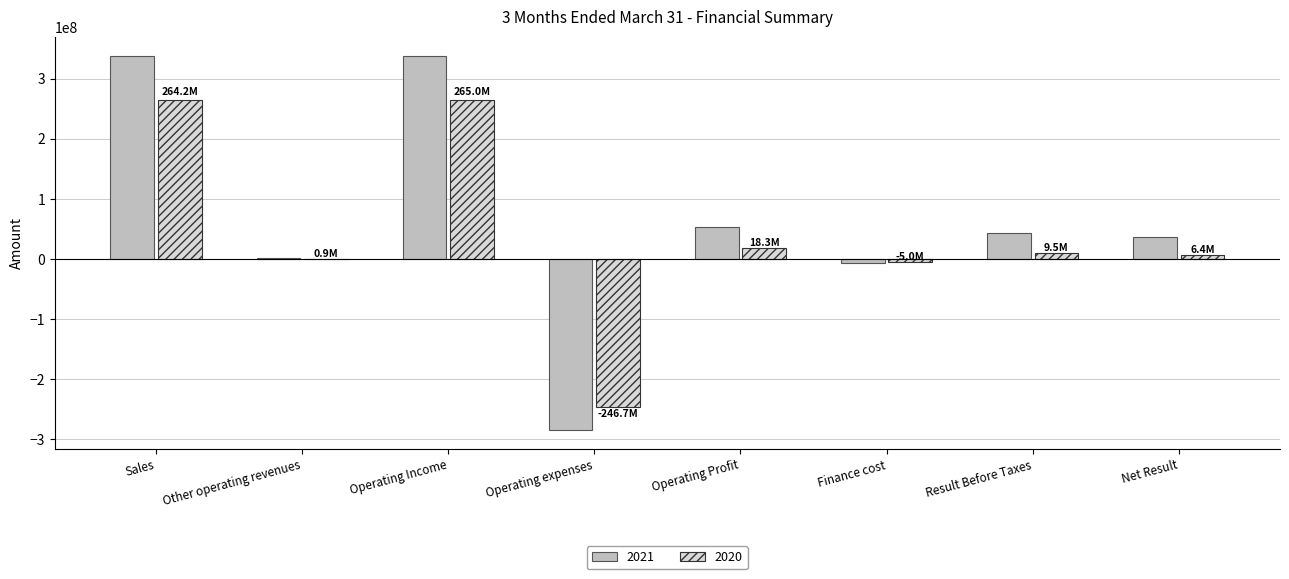

Is the value of 2020 at Result Before Taxes greater than the value of 2021 at Result Before Taxes?

No